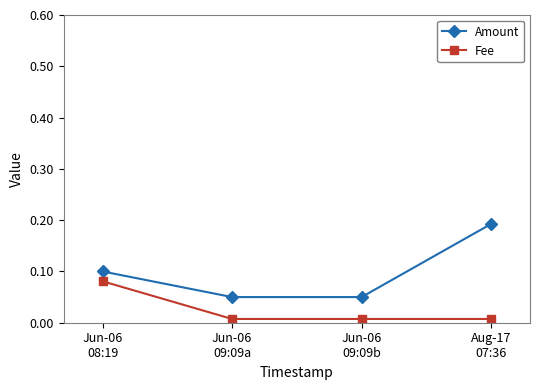

What is the sum of all Amount values?

0.4